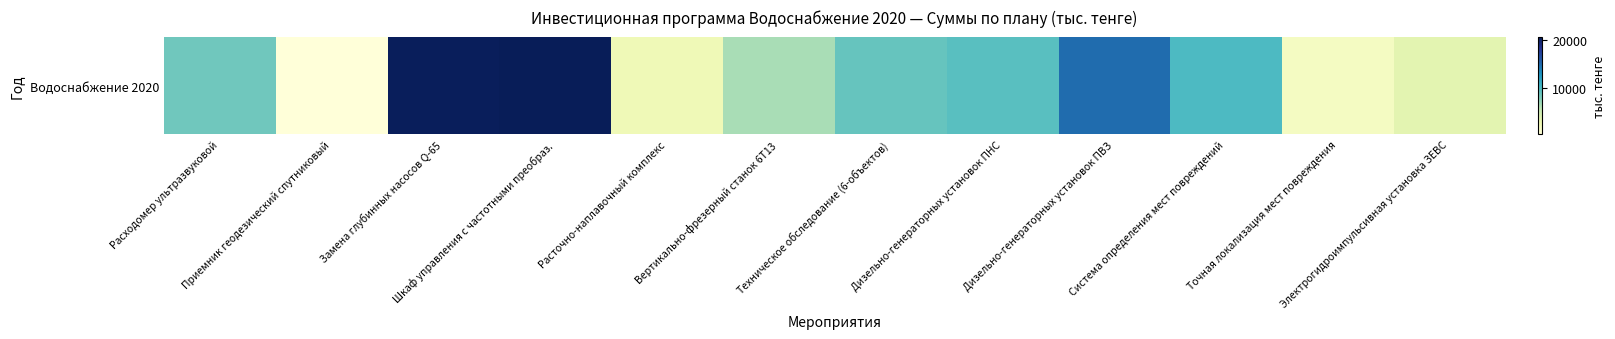

Reading left to right, transcribe all the data shown in this chart.

8620.0	423.9	20558.0	20736.1	2601.0	6552.2	9030.0	9607.1	14892.9	10086.2	1912.5	3616.0